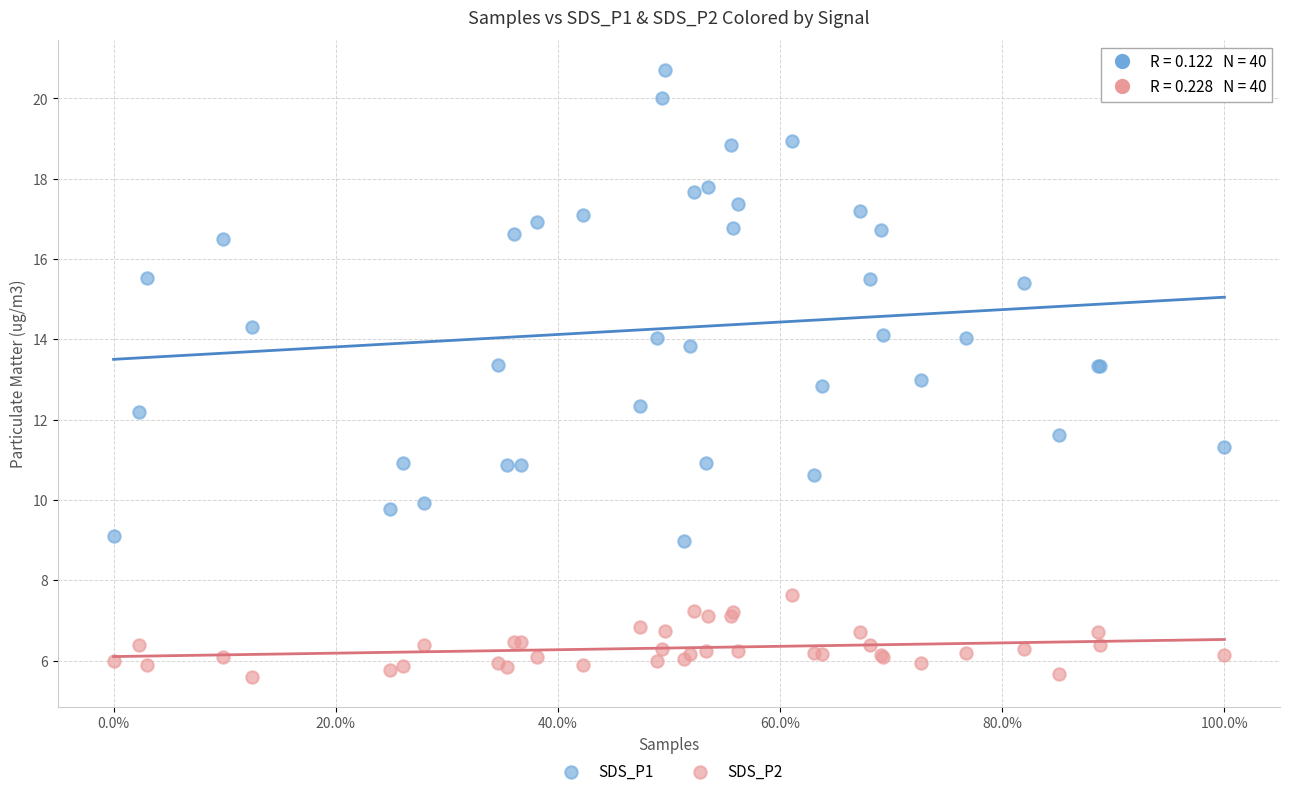

Which series reaches the minimum Y coordinate?

SDS_P2